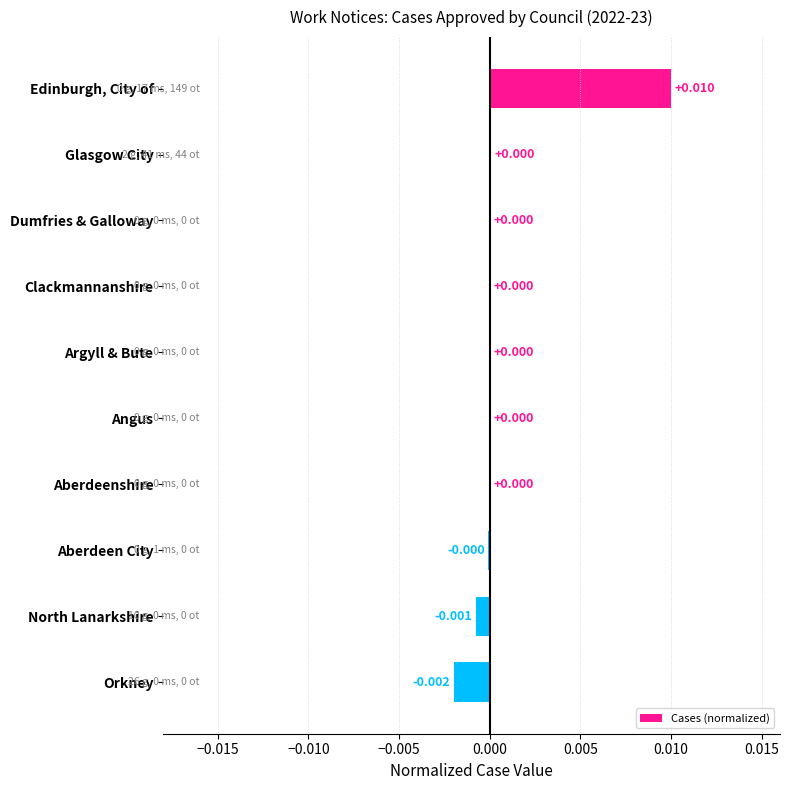

Between Aberdeen City and Edinburgh, City of, which is larger?

Edinburgh, City of